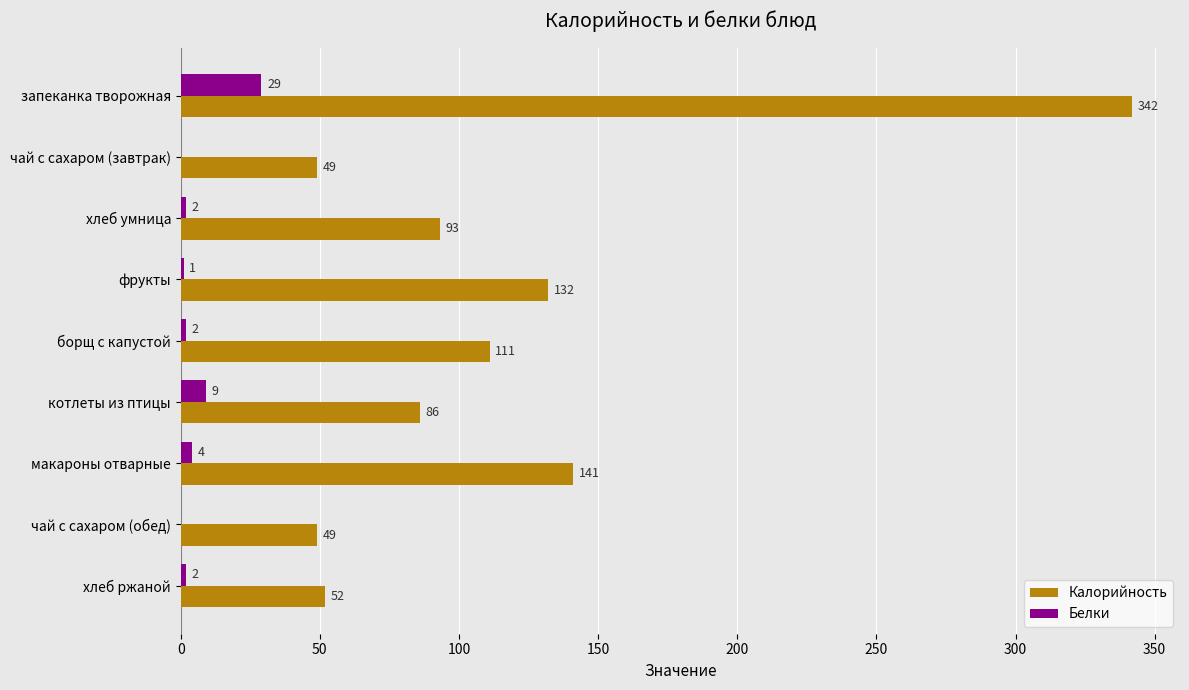

What is the sum of the Калорийность values at чай с сахаром (завтрак) and макароны отварные?

190